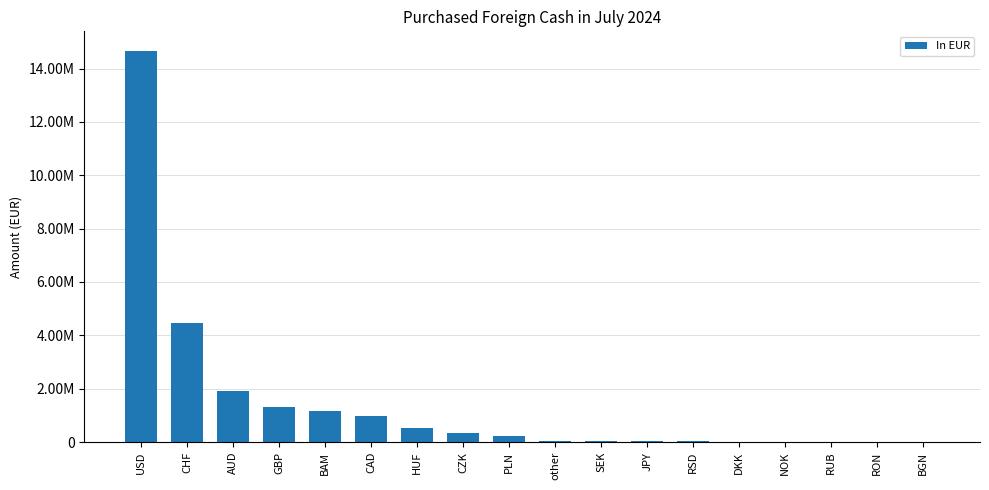

Are the bars horizontal?

No